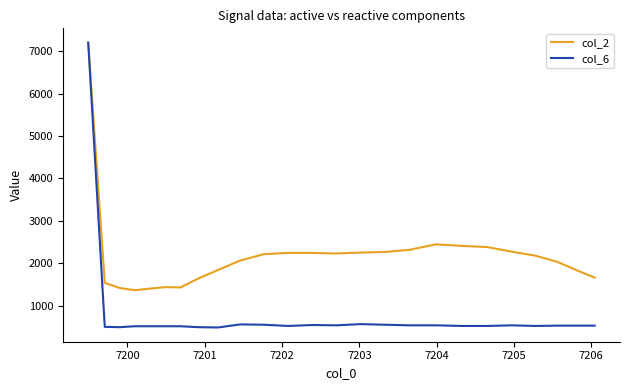

What is the smallest value displayed?

489.6